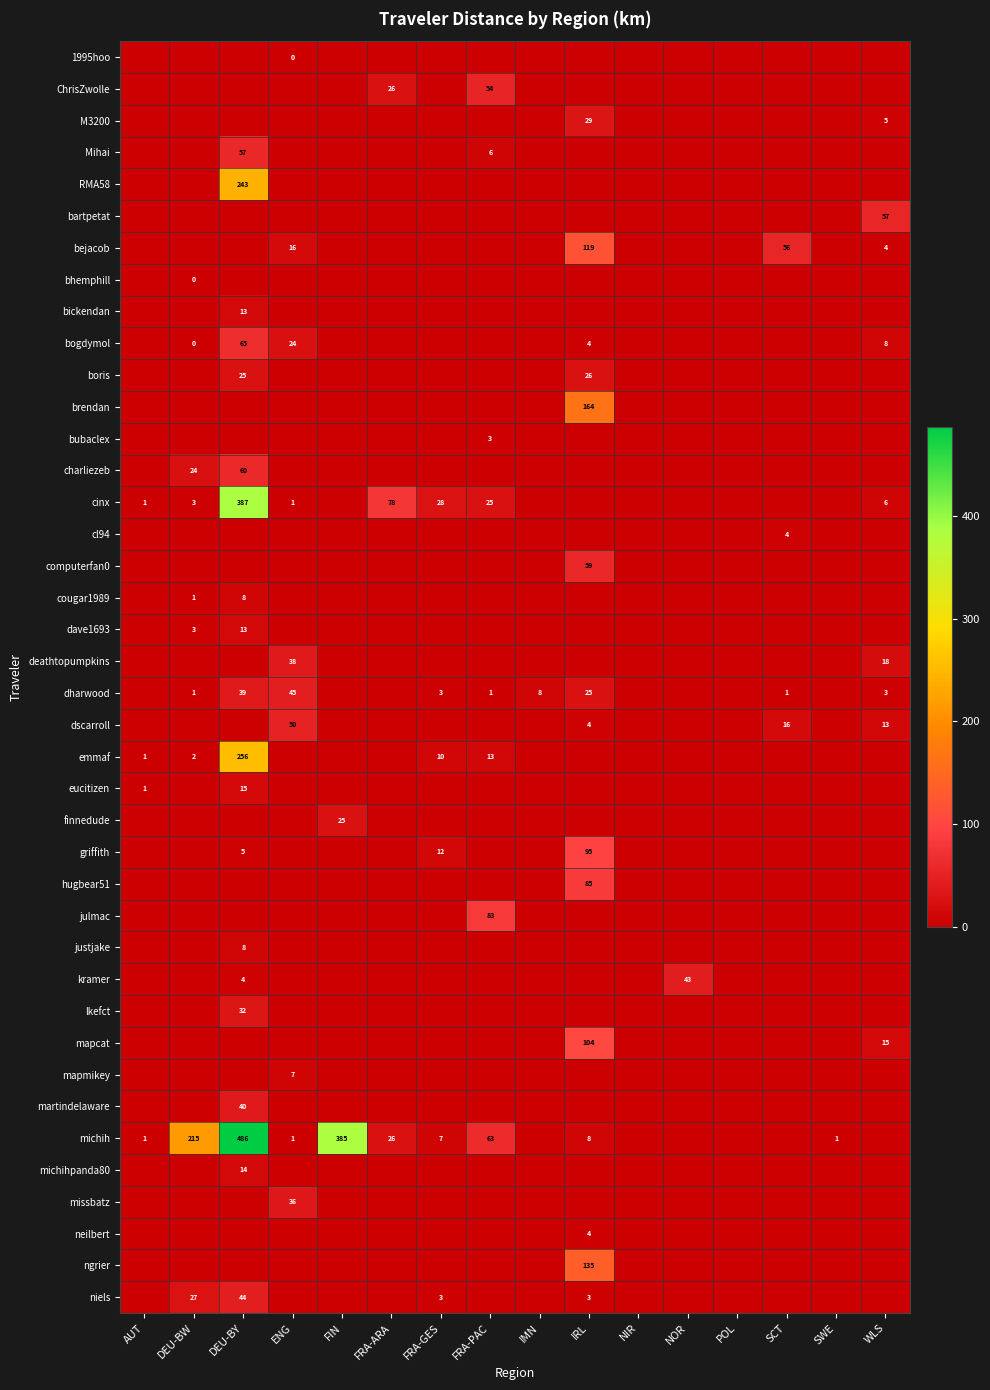

What is the maximum value shown in the chart?

486.1